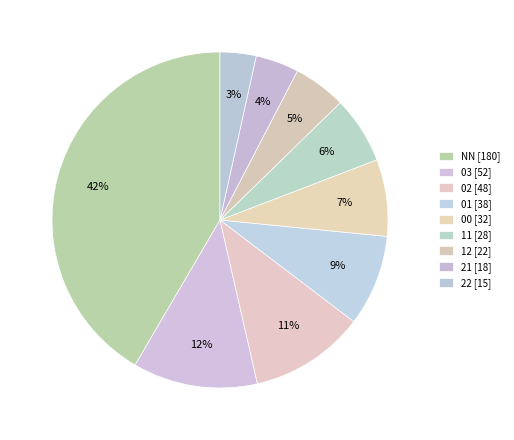

Is there any slice that represents more than half of the pie?

No